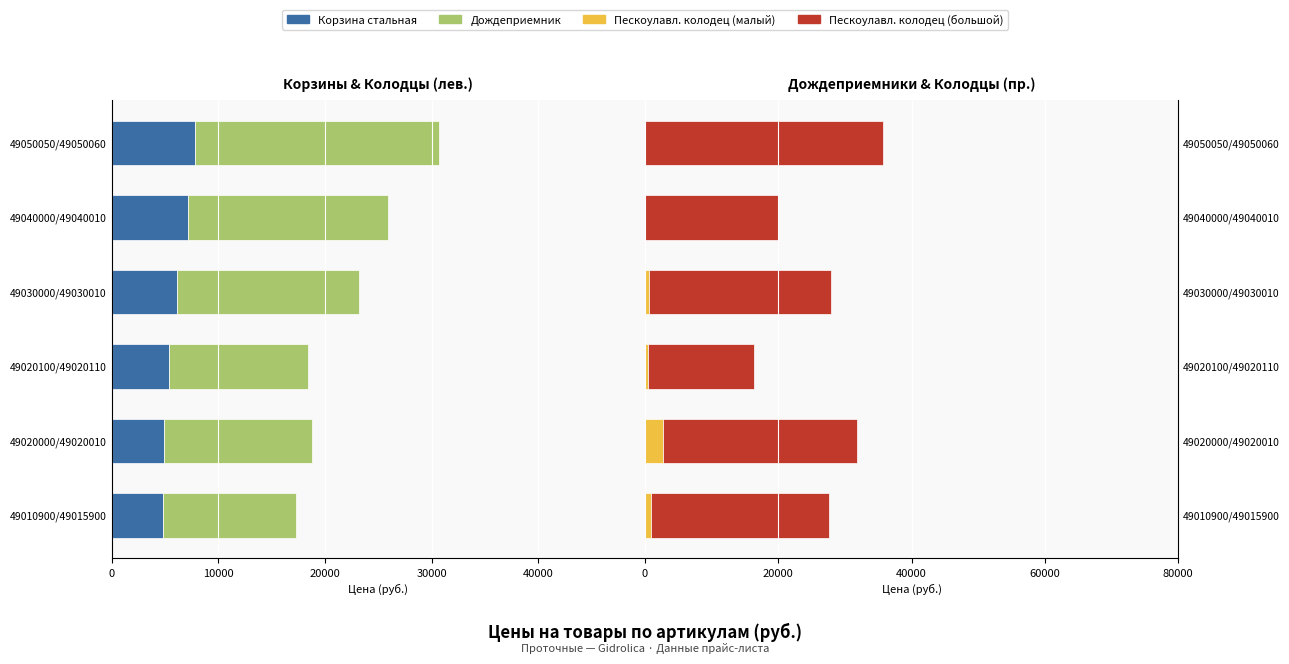

Which has a higher value, 49040000/49040010 or 49010900/49015900?

49010900/49015900